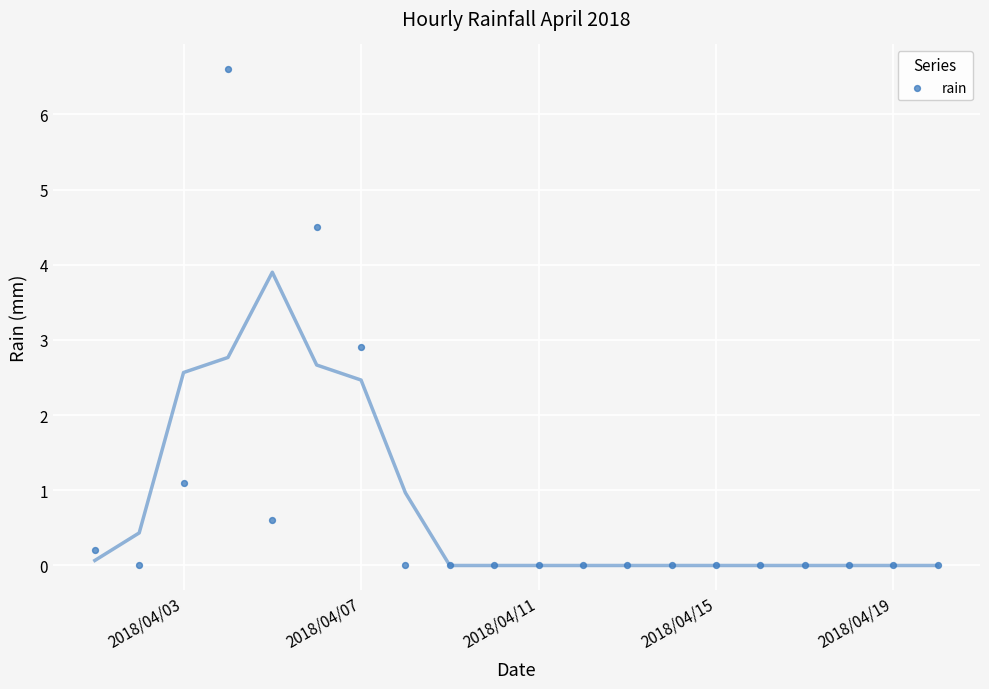

What is the range of X values (max minus min)?

19.0